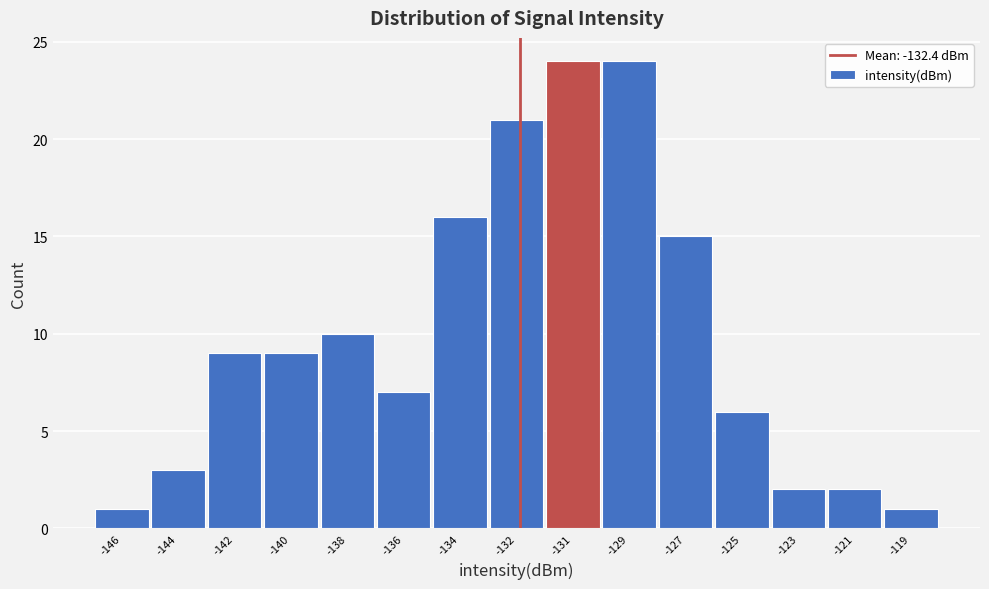

Reading right to left, transcribe all the data shown in this chart.

-119=1	-121=2	-123=2	-125=6	-127=15	-129=24	-131=24	-132=21	-134=16	-136=7	-138=10	-140=9	-142=9	-144=3	-146=1